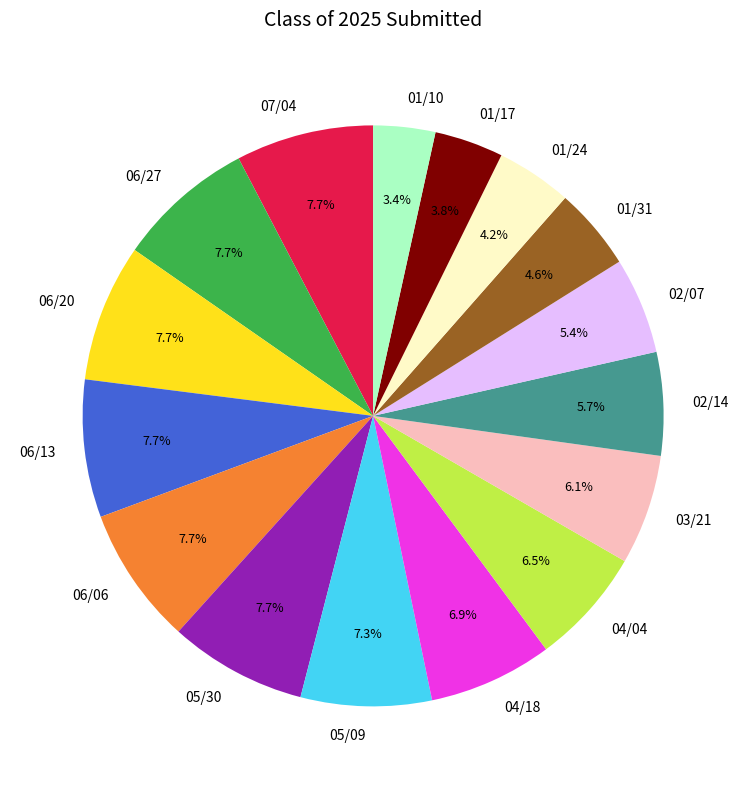

Combined, what portion of the pie is 02/07 and 03/21?

11.5%